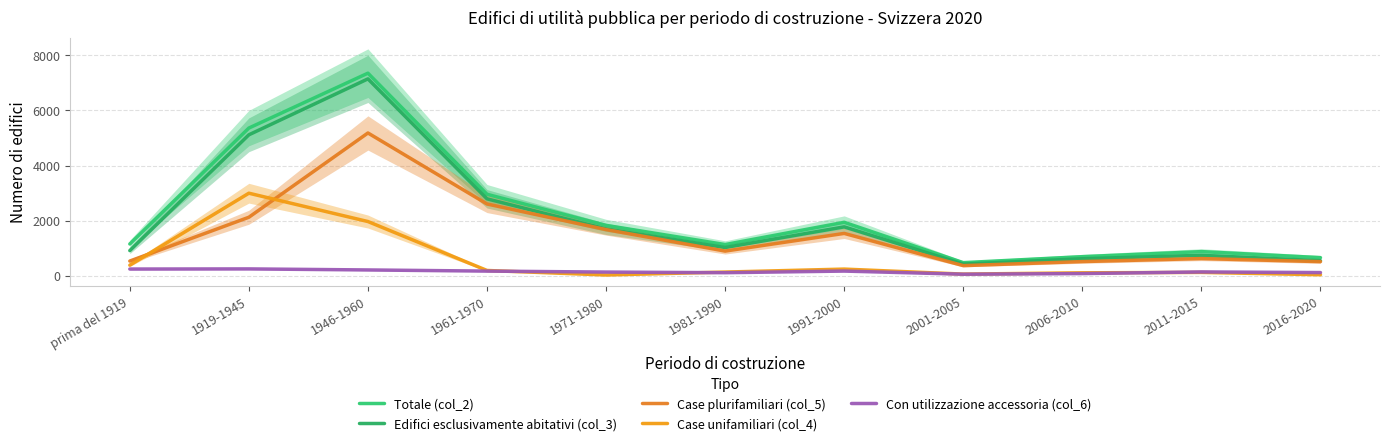

Which series has the largest total across all categories?

Totale (col_2)